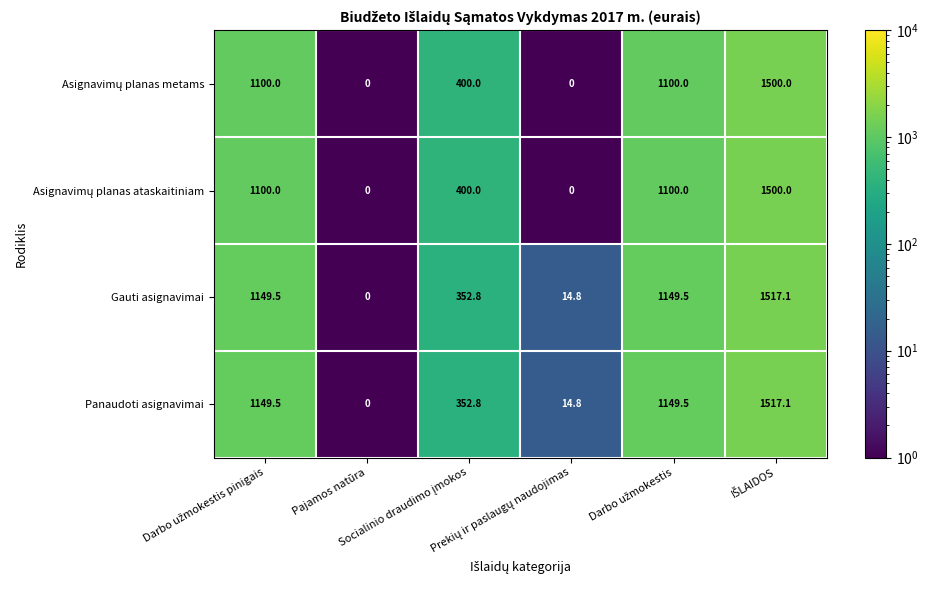

What is the greatest value displayed?

1517.1